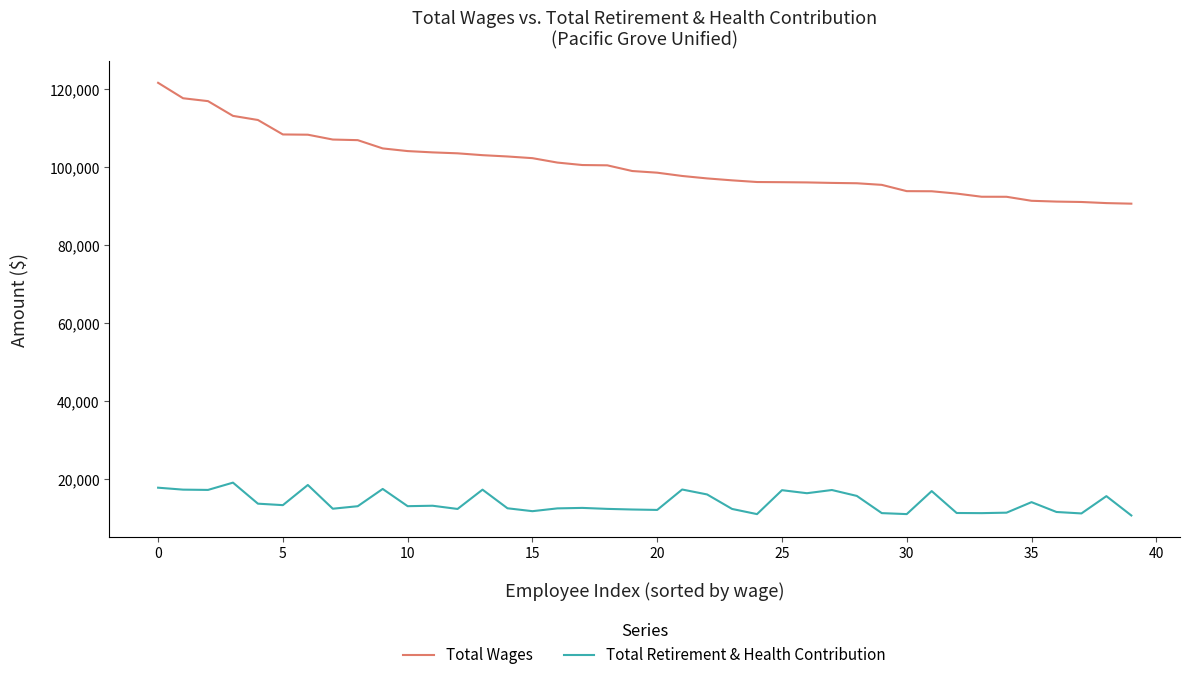

Rank the series by their maximum value, from highest to lowest.

Total Wages, Total Retirement & Health Contribution